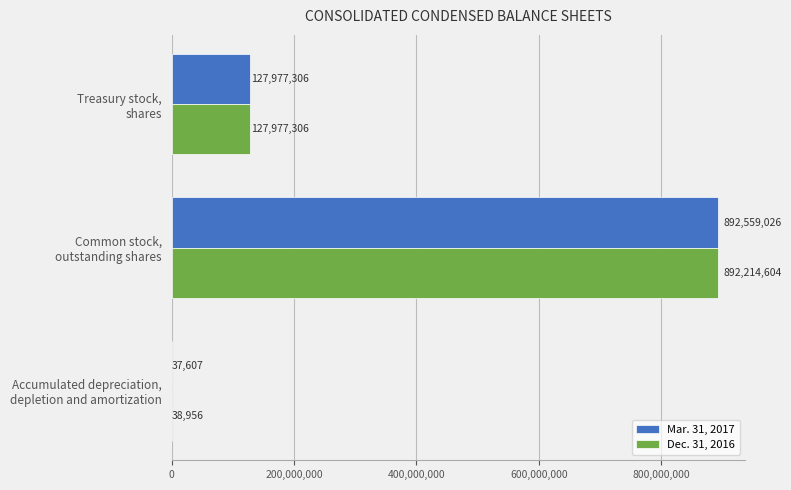

What is the highest value of the Dec. 31, 2016 series?

892214604